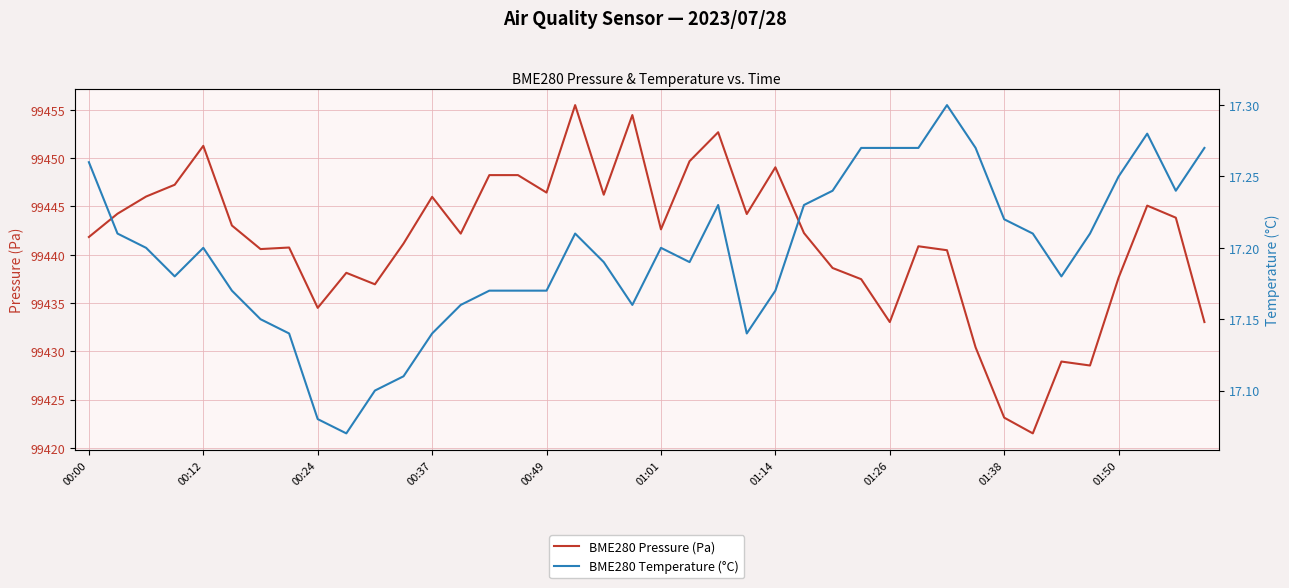

Does the chart display data point markers on the line(s)?

No